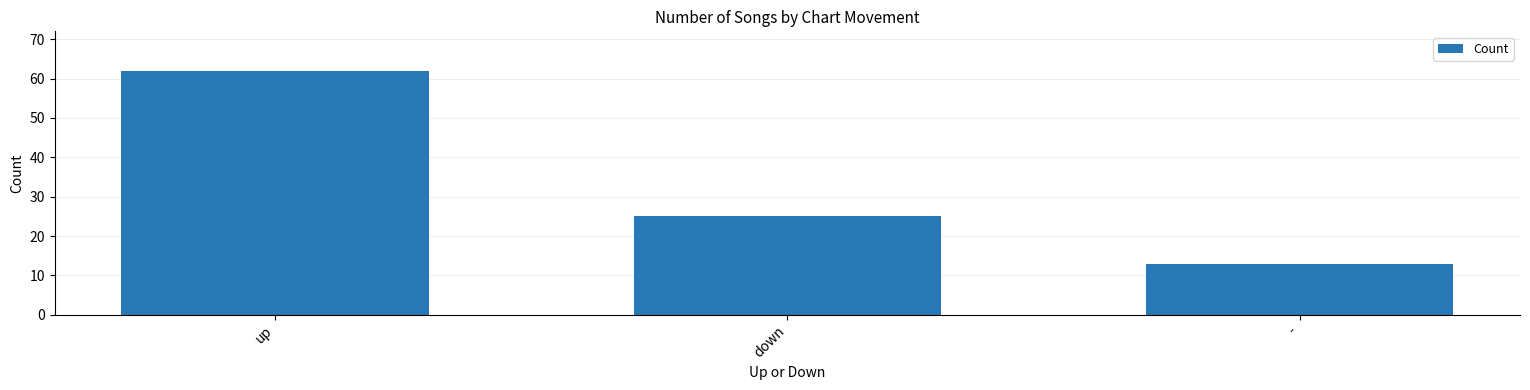

What is the value of the 3rd bar from the left?

13